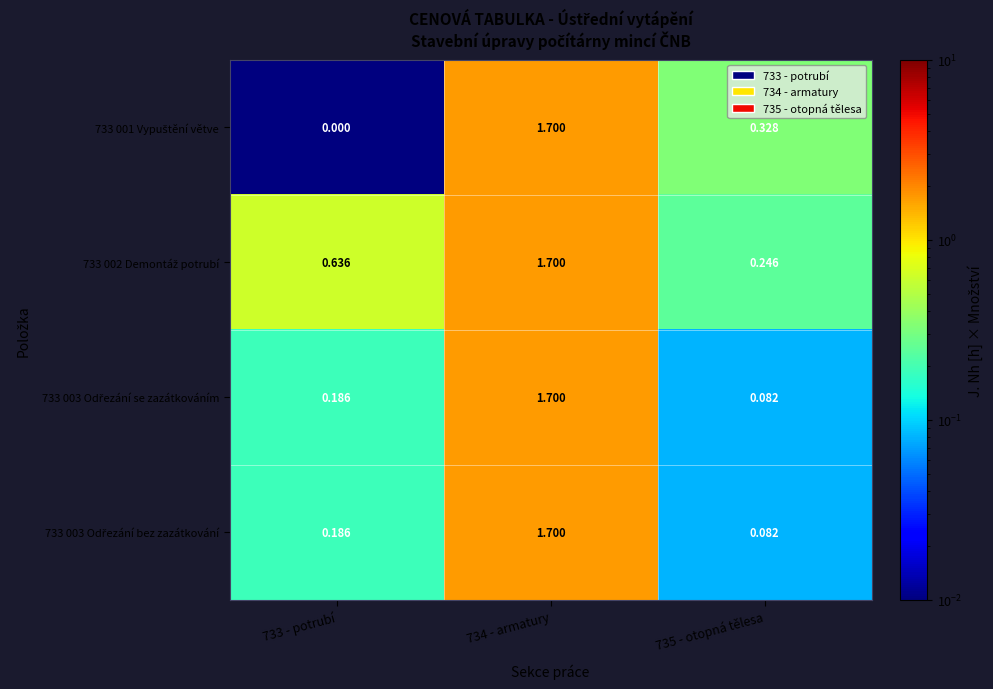

Count the number of data series in this chart.

4